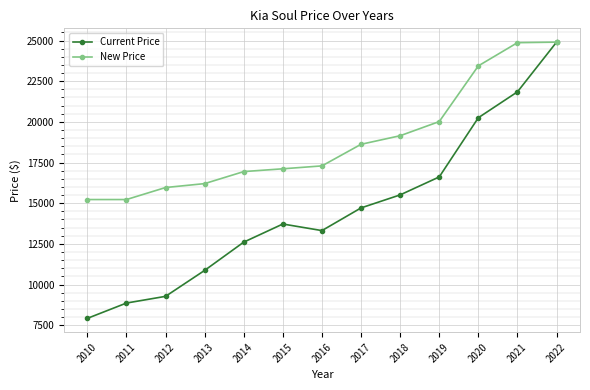

At which category does the chart reach its minimum across all series?

2010